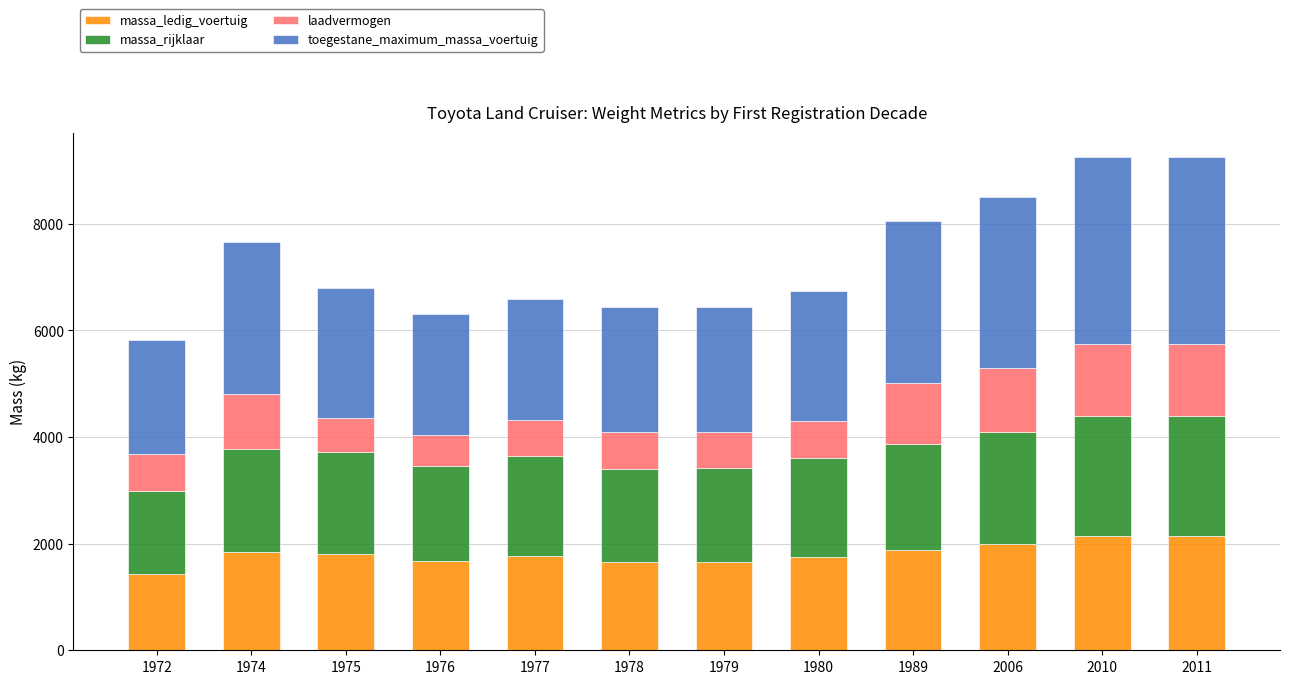

What is the highest value of the massa_ledig_voertuig series?

2150